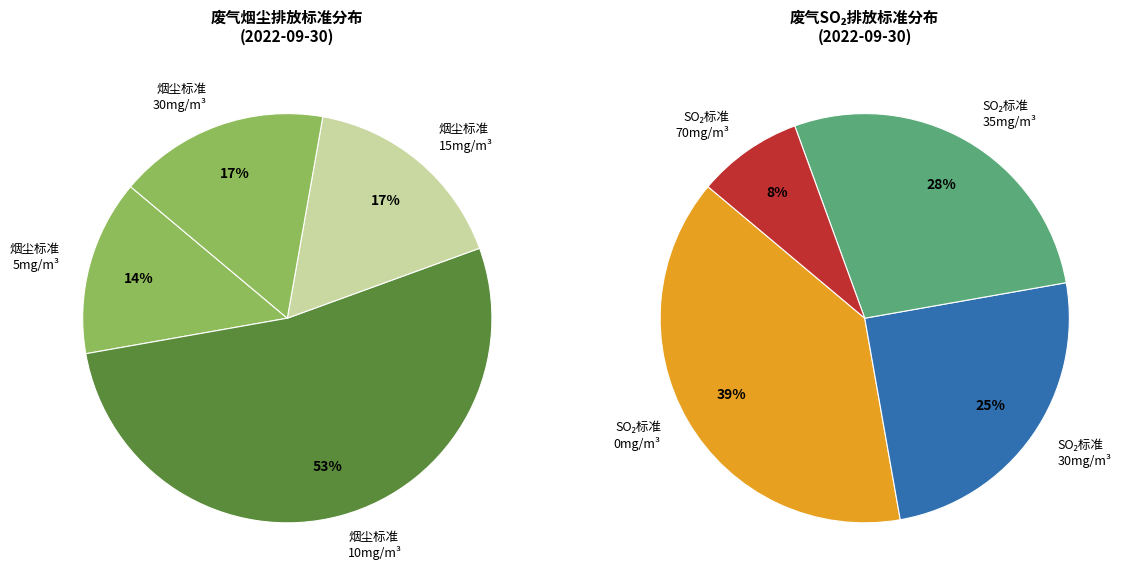

Is it true that 35 is 22% of the pie?

False